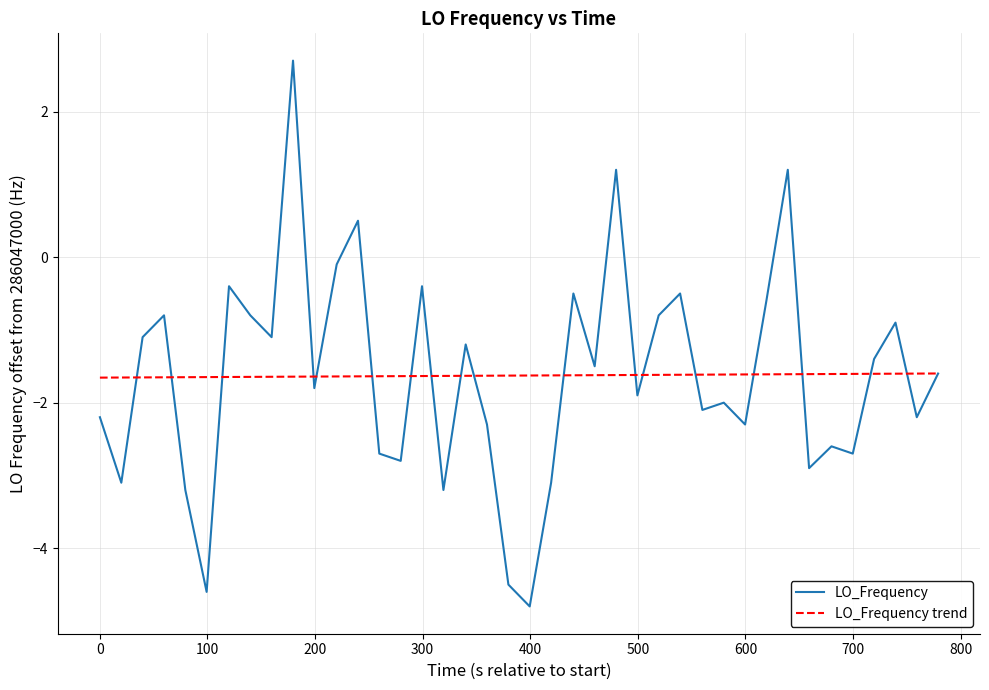

What is the highest value of the LO_Frequency series?

2.7